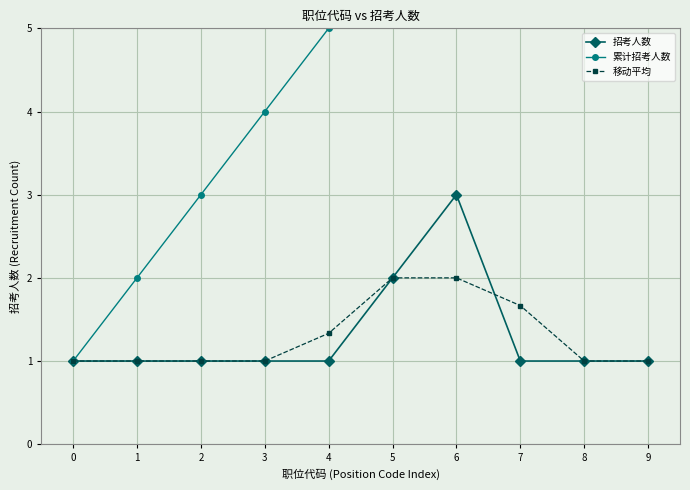

Which series has the largest total across all categories?

累计招考人数